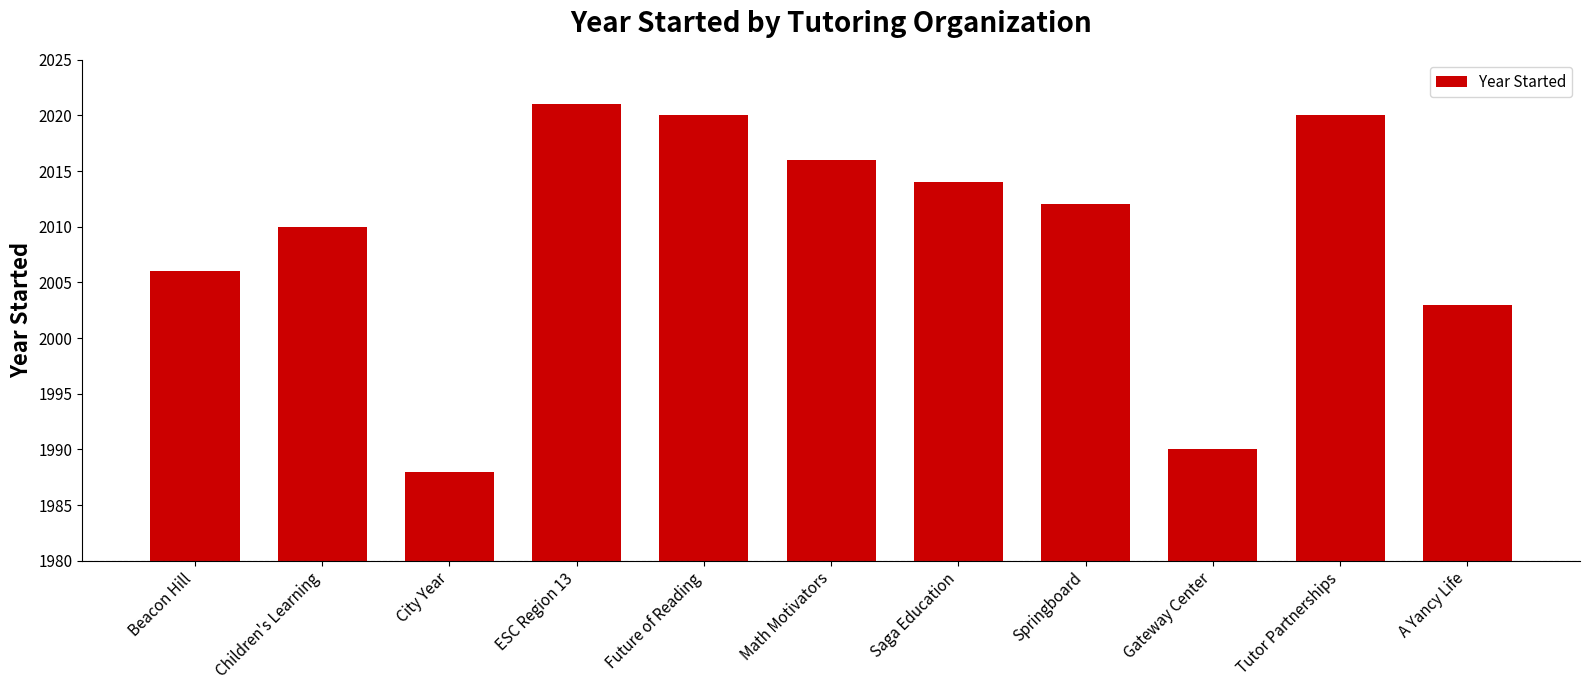

True or false: the data shows 2010 at Children's Learning.

True